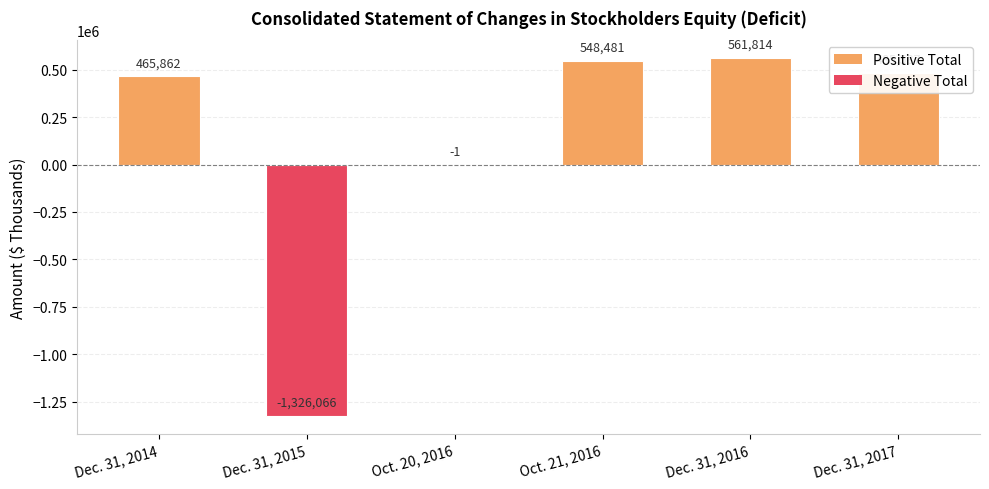

The value at Dec. 31, 2014 is 702575. True or false?

False